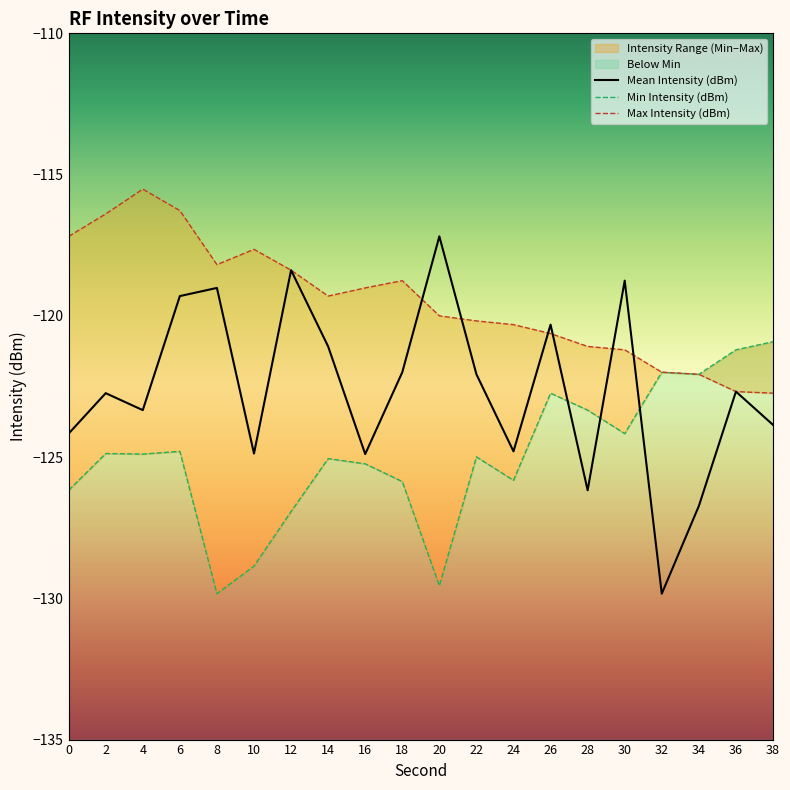

The Max Intensity (dBm) series shows -116.3 at 6. True or false?

True